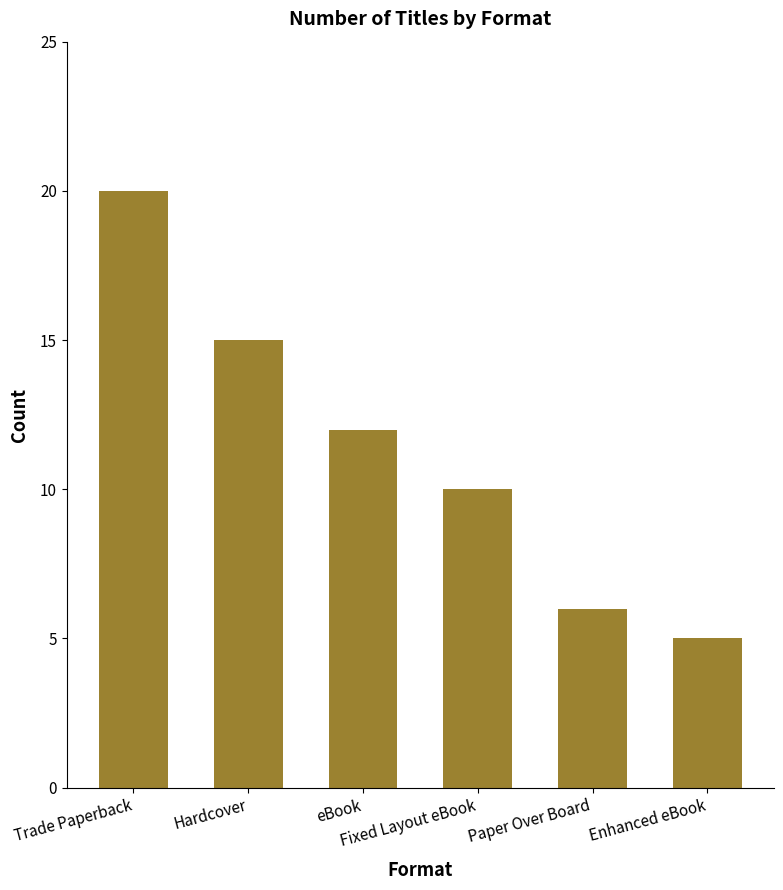

What is the value of the 1st bar from the left?

20